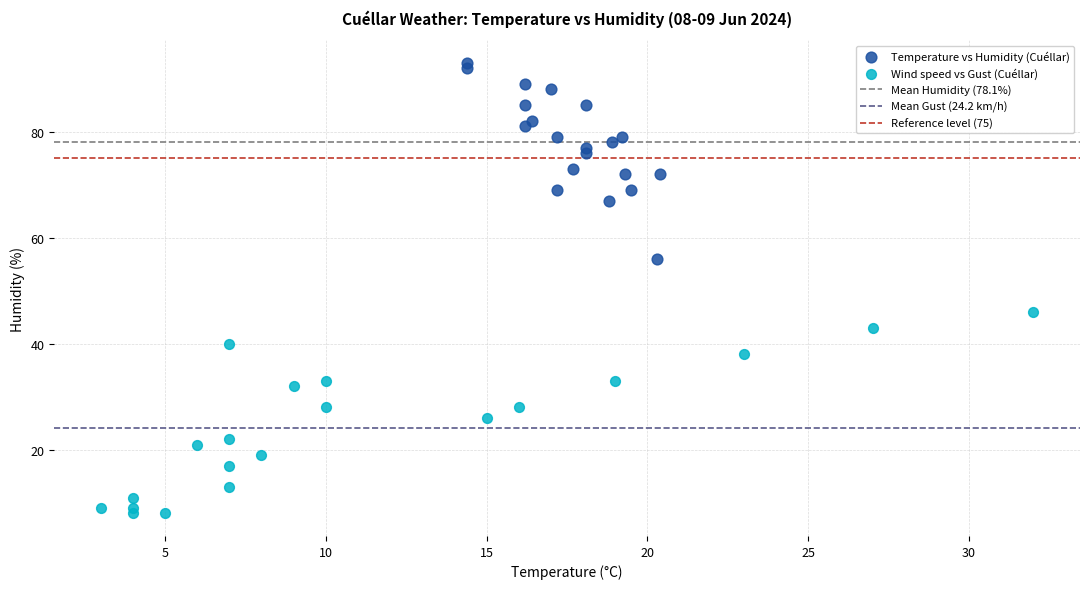

Which series reaches the maximum Y coordinate?

Temperature vs Humidity (Cuéllar)